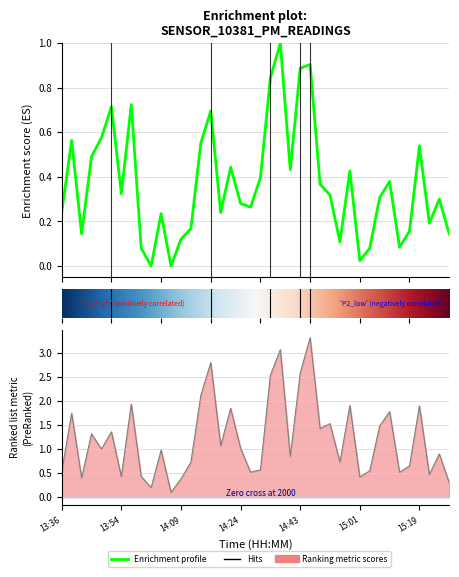

What is the label of the 27th point from the left?

14:48